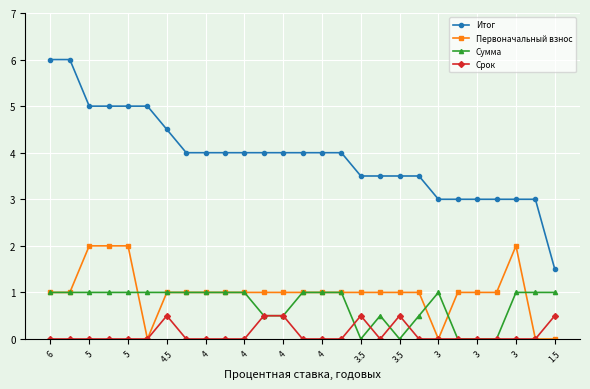

True or false: Итог and Первоначальный взнос cross at least once.

False